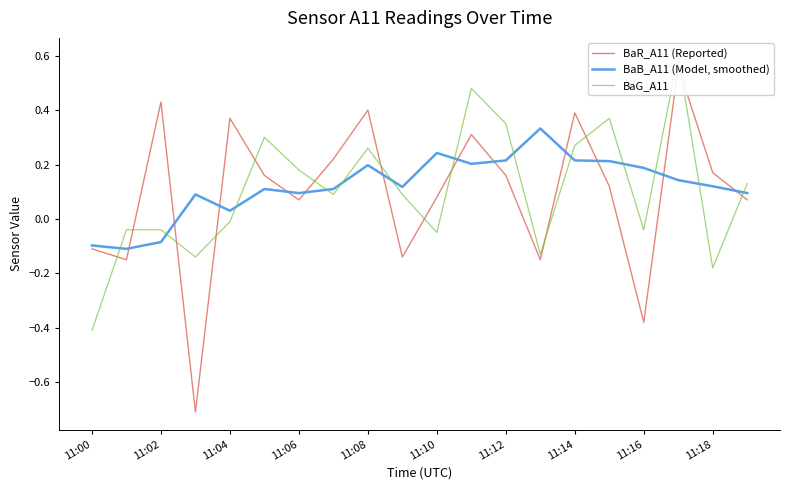

True or false: BaG_A11 and BaB_A11 (Model, smoothed) cross at least once.

True